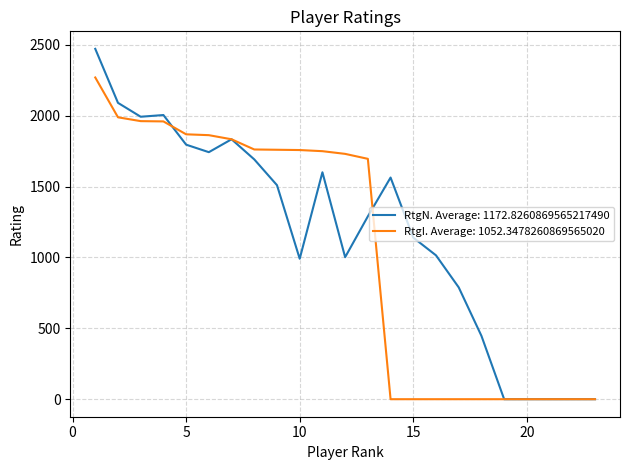

Rank the series by their maximum value, from highest to lowest.

RtgN. Average: 1172.8260869565217490, RtgI. Average: 1052.3478260869565020